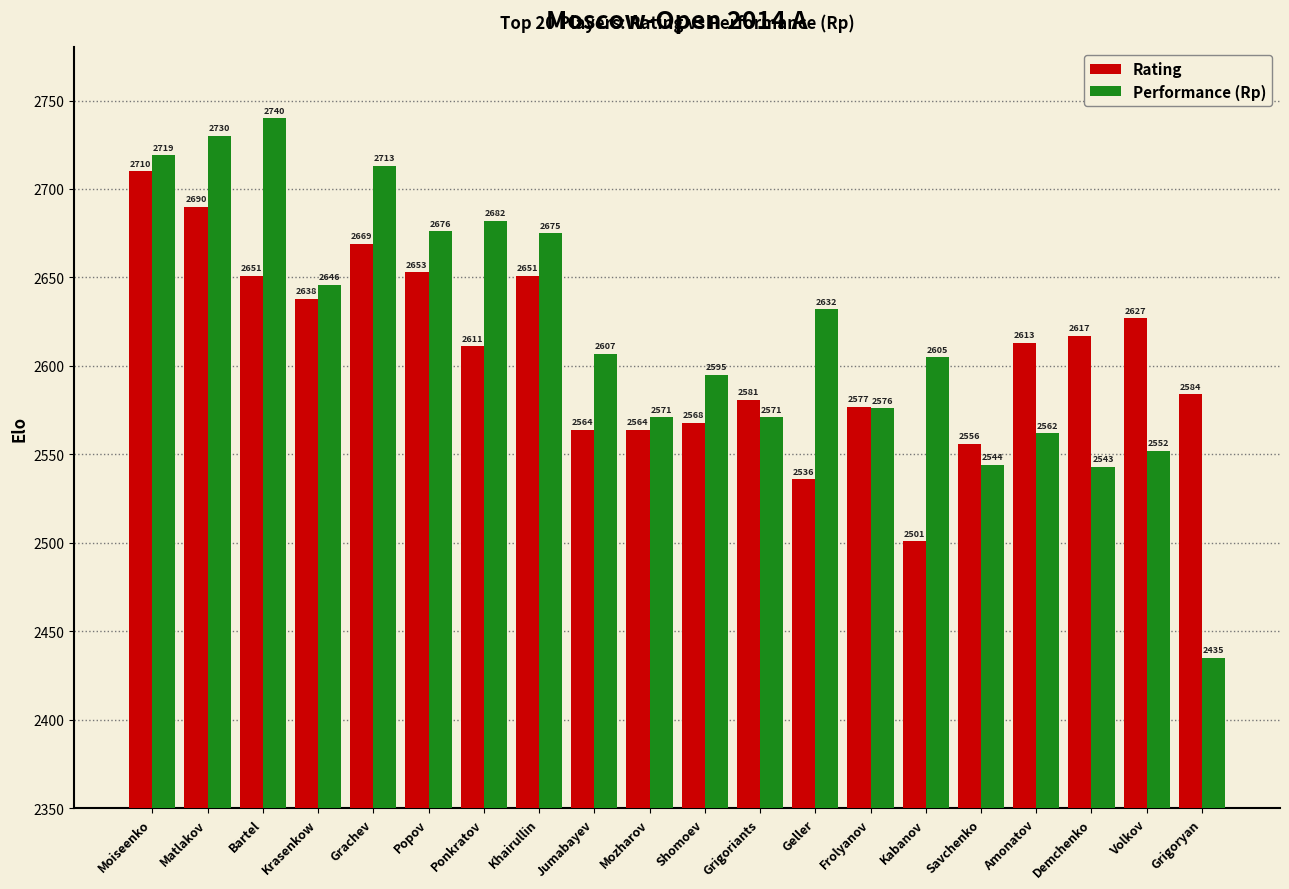

What is the average value of the Rating series?

2608